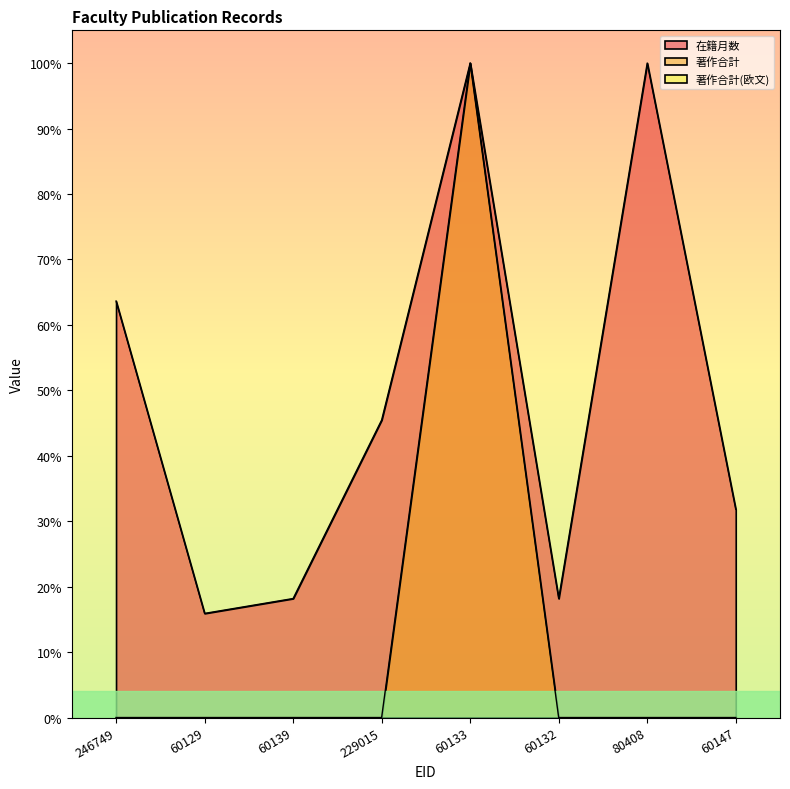

True or false: 著作合計 and 在籍月数 cross at least once.

False